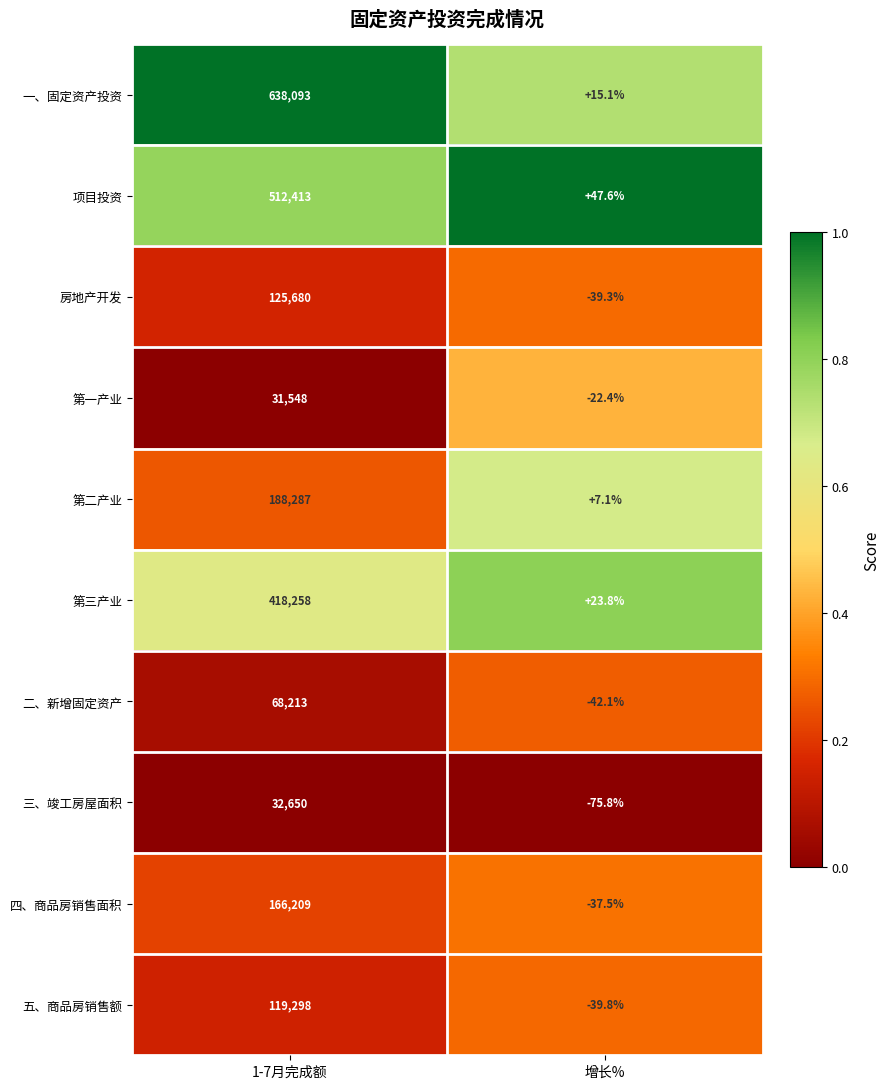

Rank the series at 增长% from highest to lowest value.

项目投资, 第三产业, 一、固定资产投资, 第二产业, 第一产业, 四、商品房销售面积, 房地产开发, 五、商品房销售额, 二、新增固定资产, 三、竣工房屋面积